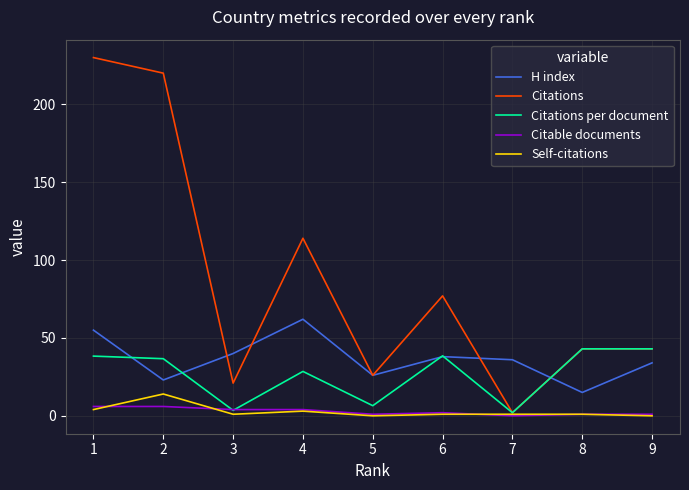

True or false: Citable documents has more than 0 points higher than both neighbors.

True